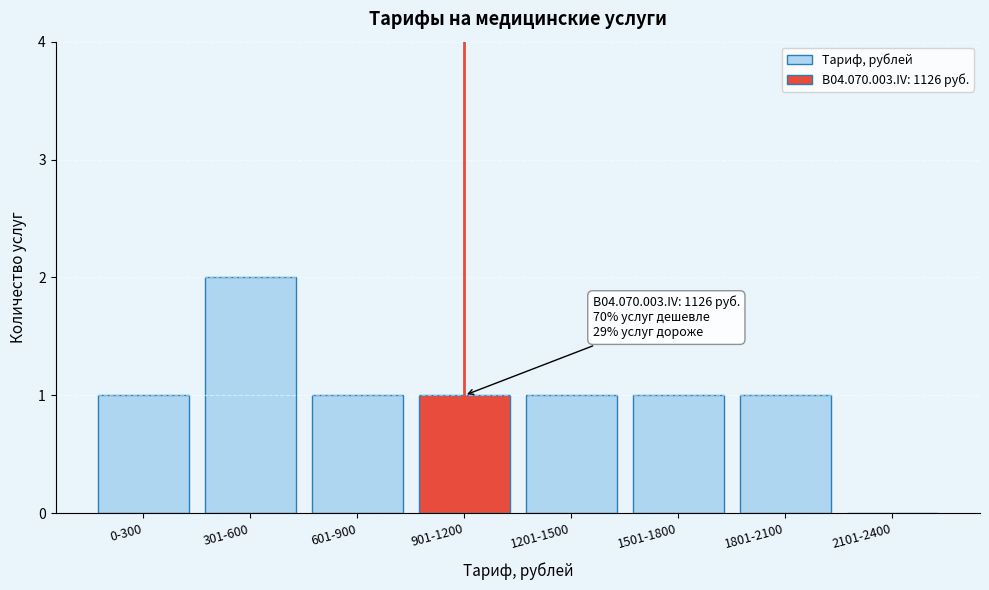

Reading left to right, list all the values displayed in this chart.

0-300=1	301-600=2	601-900=1	901-1200=1	1201-1500=1	1501-1800=1	1801-2100=1	2101-2400=0